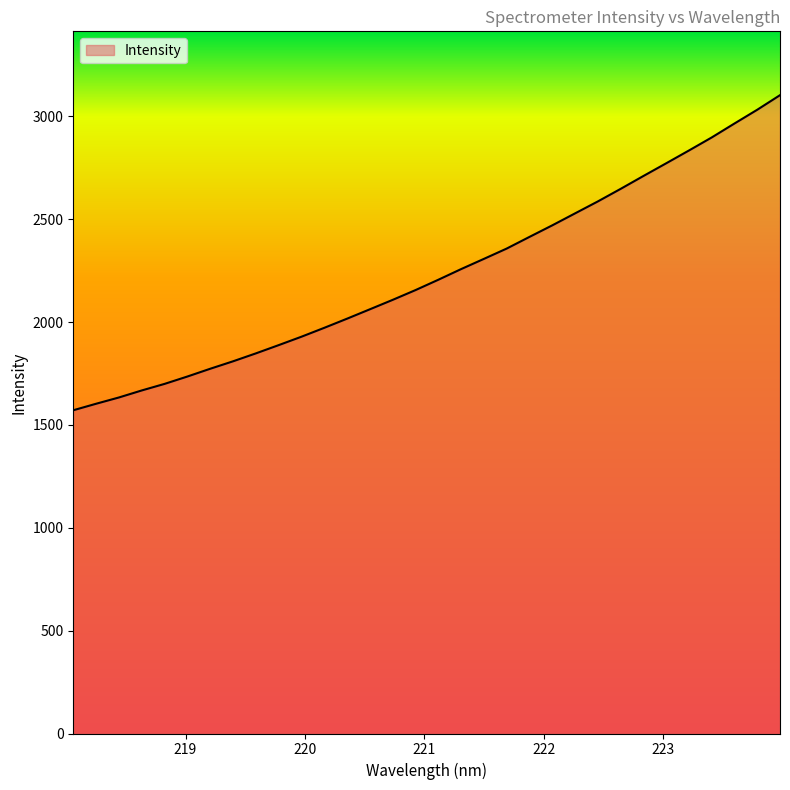

What is the difference between the maximum and minimum values?

1531.8